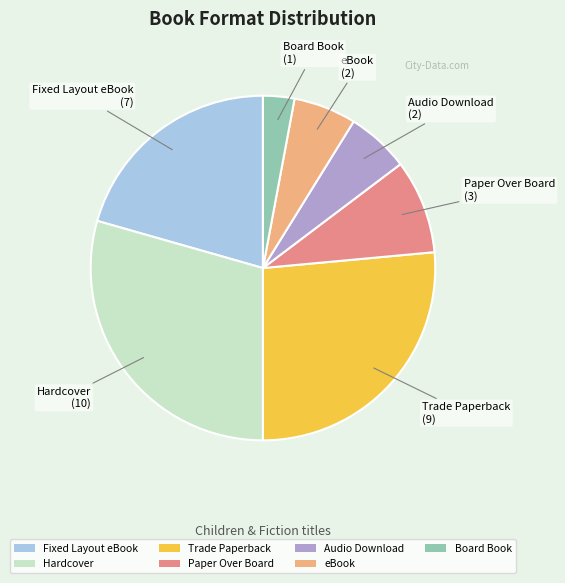

The Board Book slice represents 11% of the pie. True or false?

False